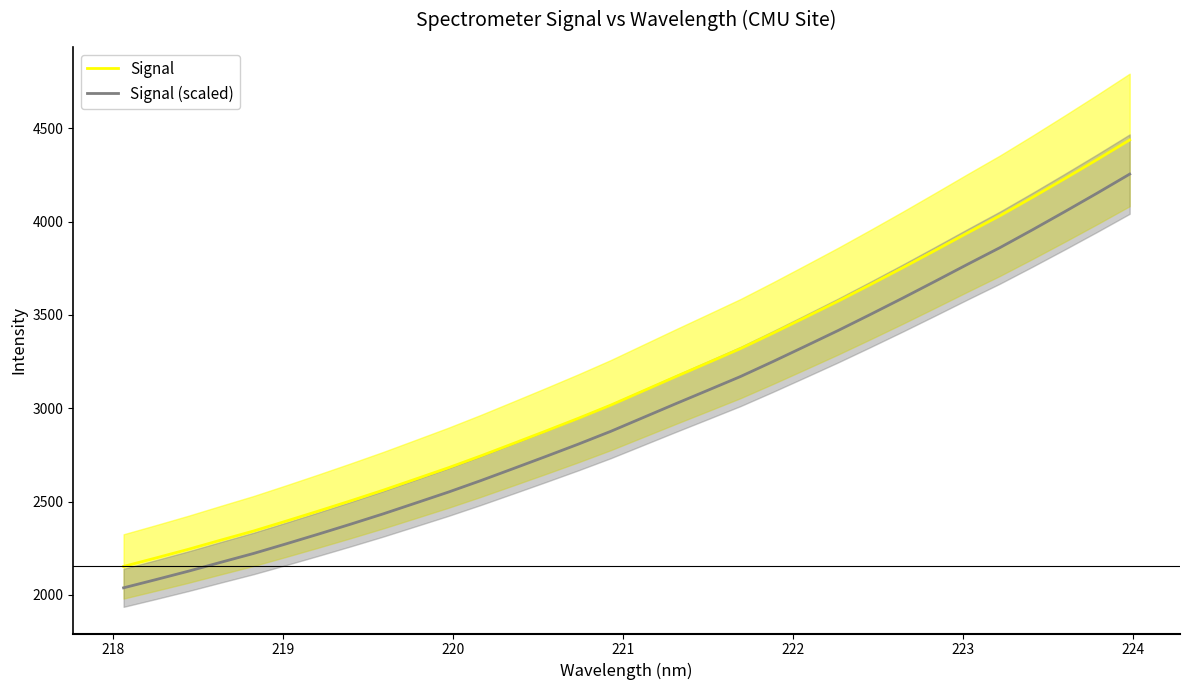

True or false: Signal (scaled) and Signal intersect in this chart.

False